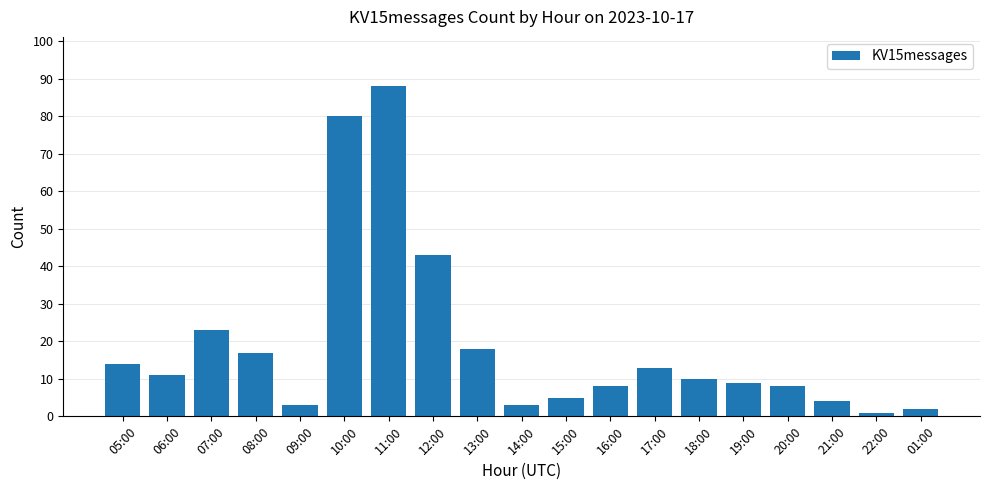

What is the ratio of the value at 05:00 to the value at 17:00?

1.1